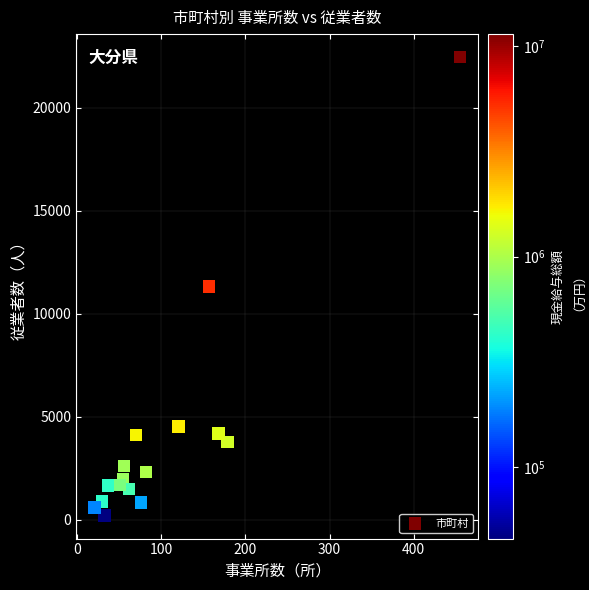

What is the range of Y values (max minus min)?

22268